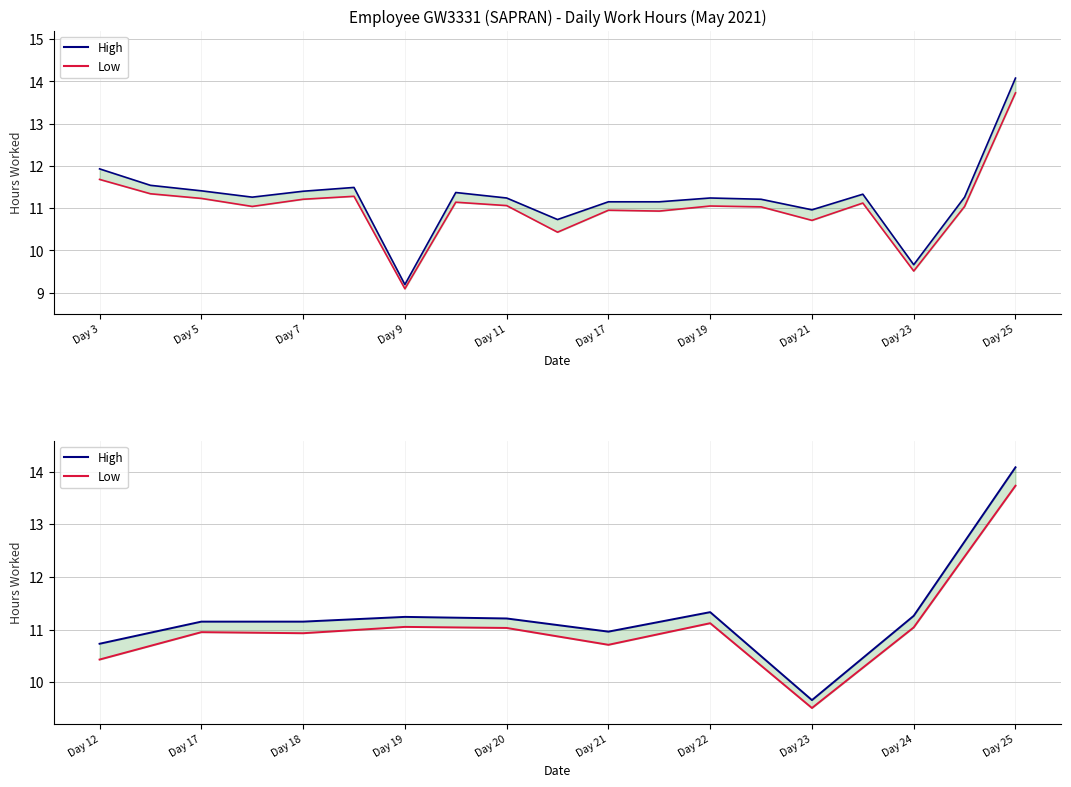

Which series has the largest total across all categories?

High